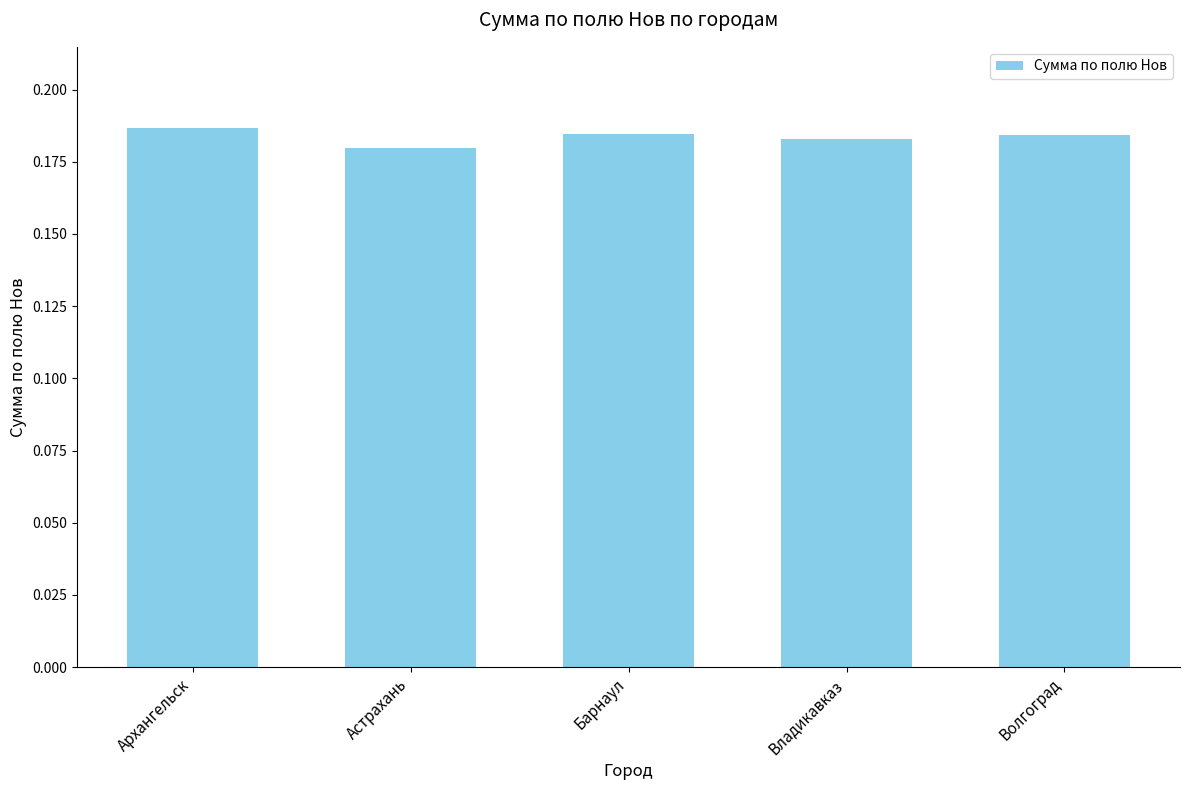

What is the label of the 4th bar from the right?

Астрахань